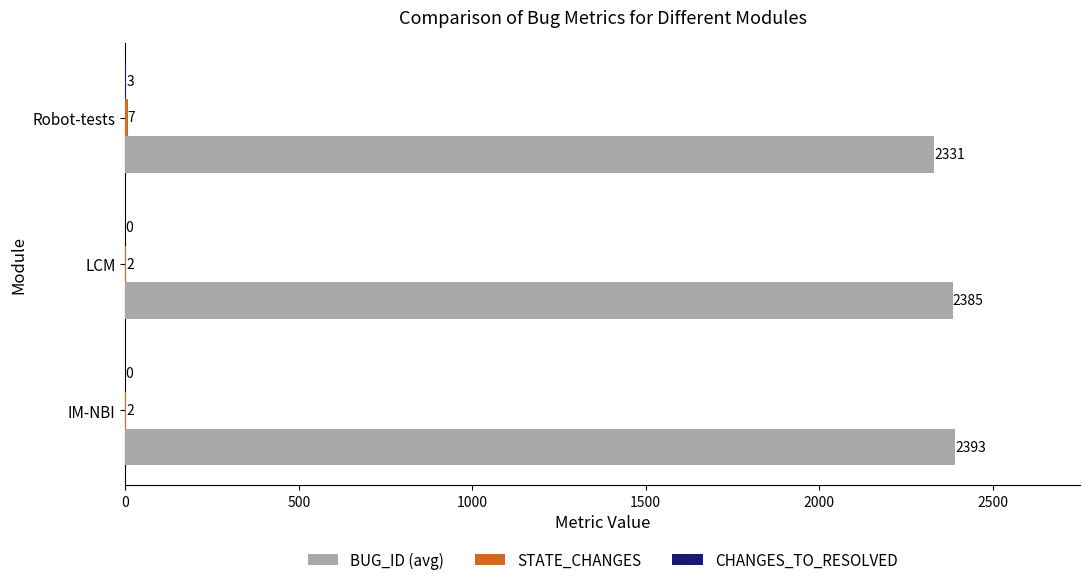

The value of BUG_ID (avg) at IM-NBI is 3651. True or false?

False